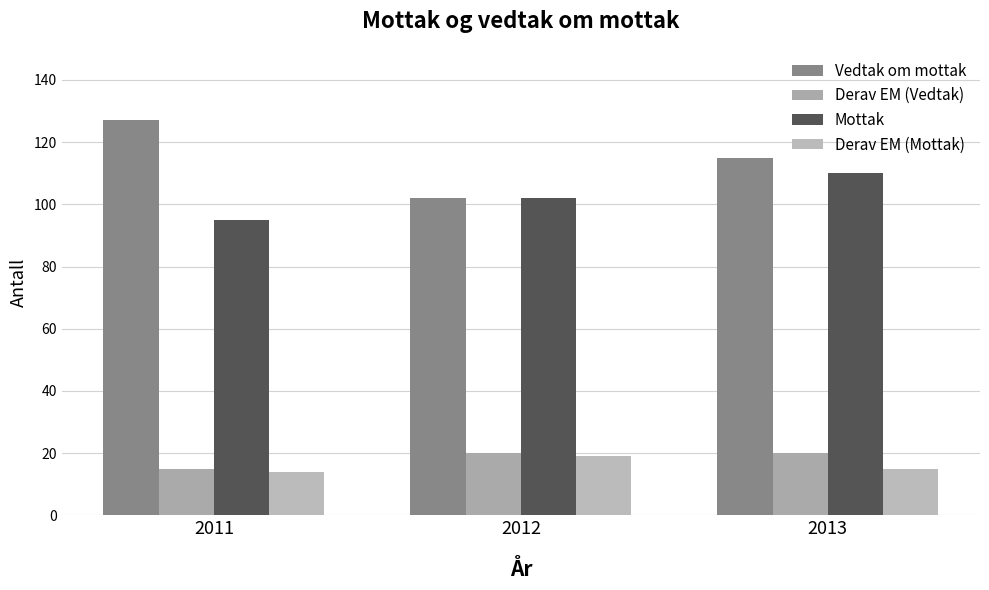

What is the average value of the Mottak series?

102